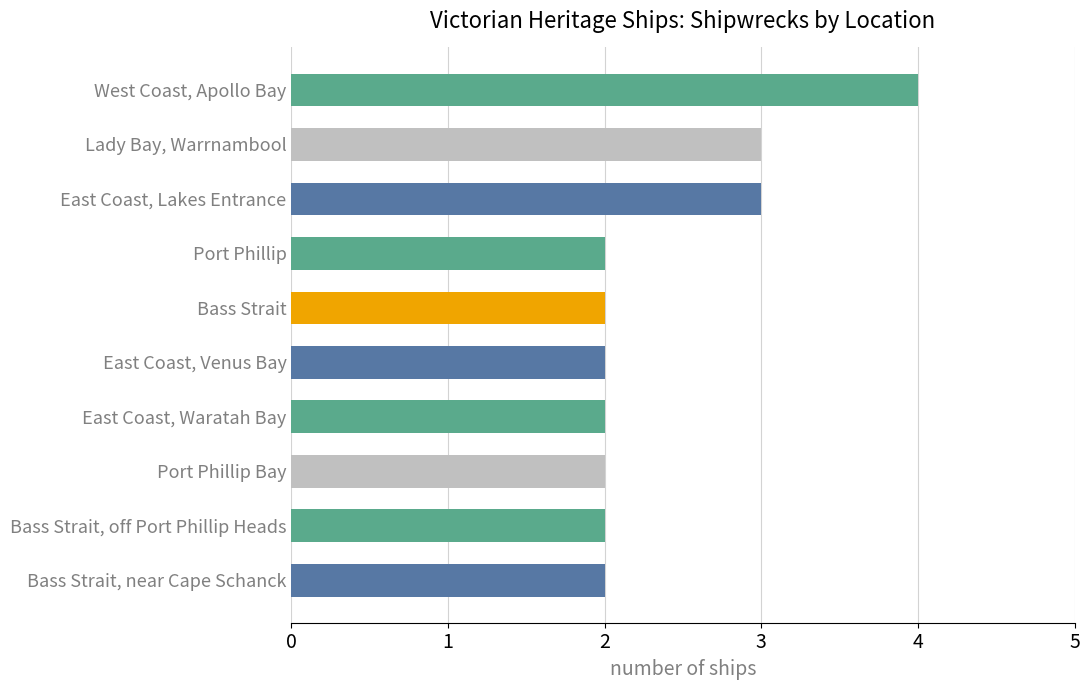

Does the chart contain stacked bars?

No